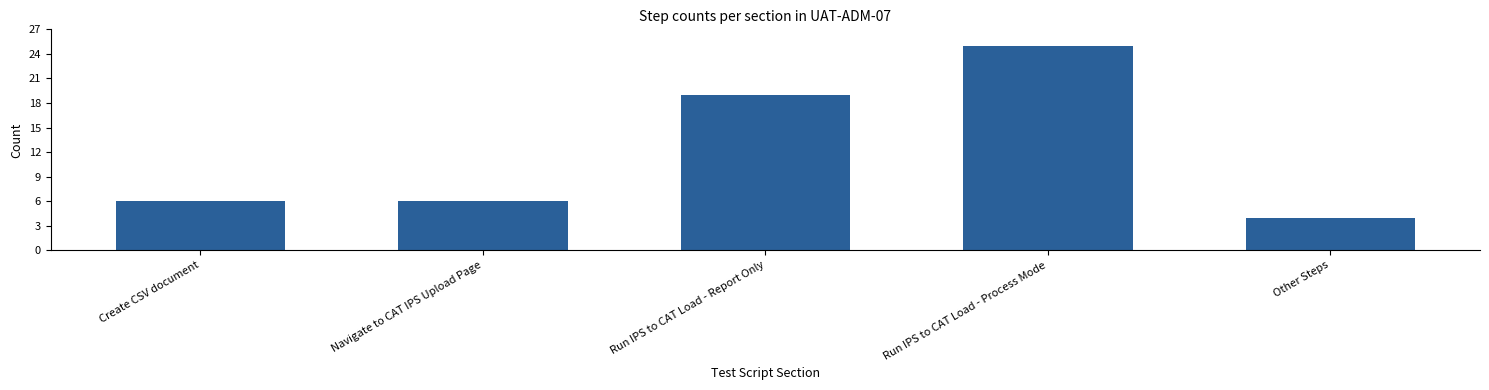

At which label is the value closest to 14?

Run IPS to CAT Load - Report Only